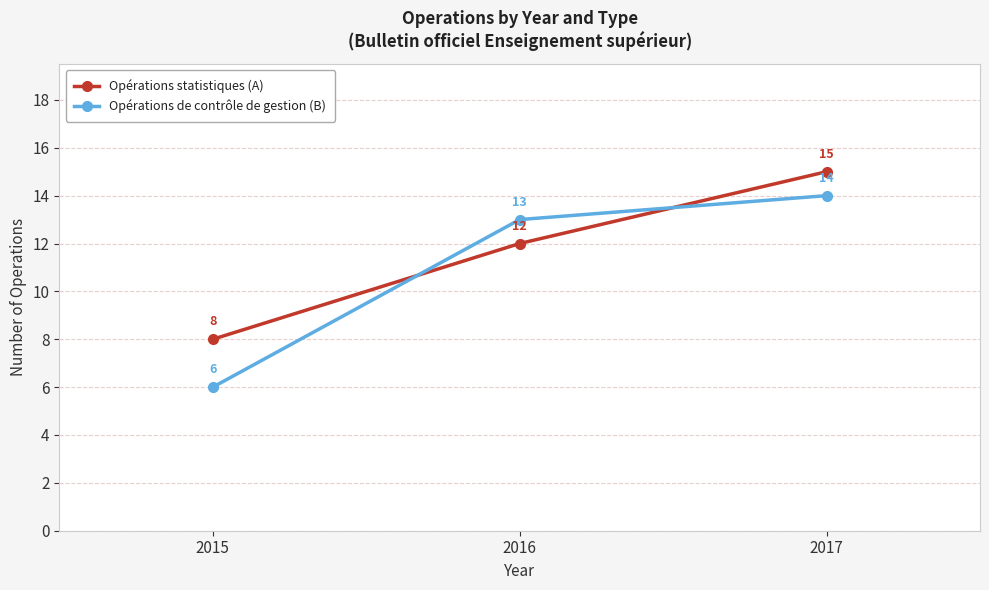

What is the total value across all series at 2016?

25